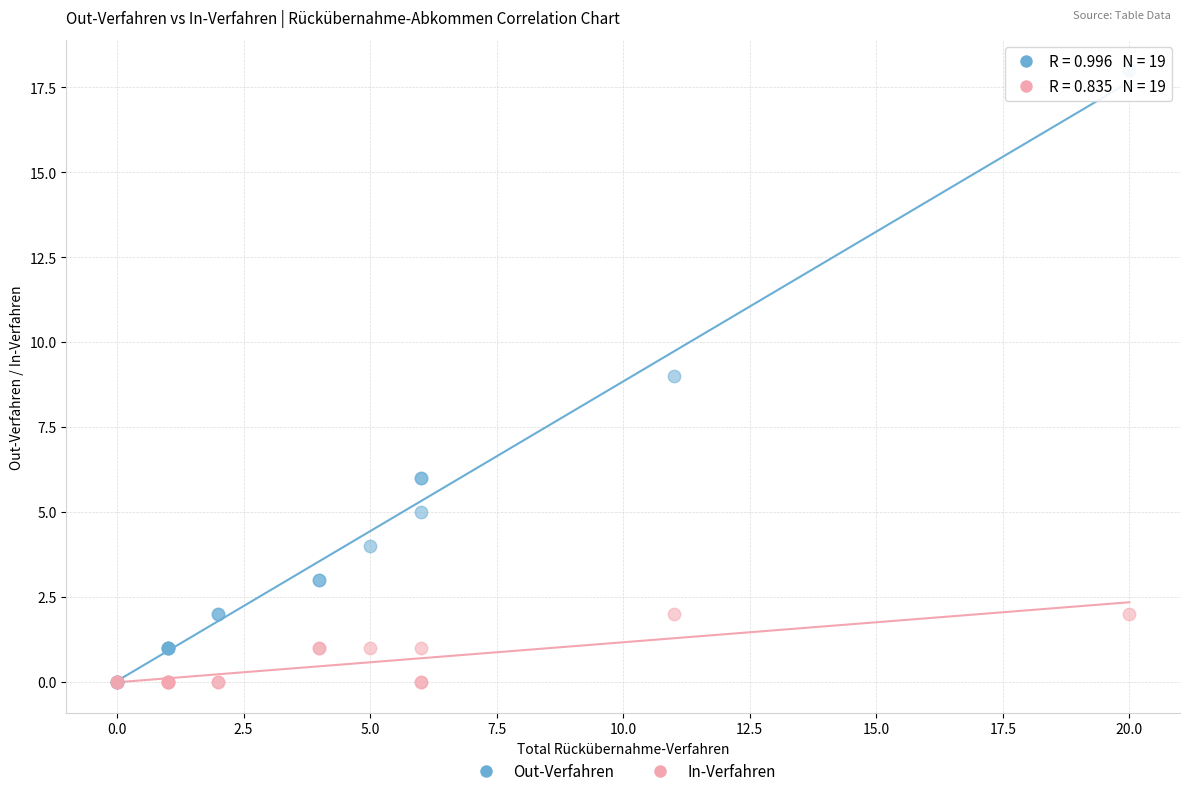

What are all the series names shown in the legend?

Out-Verfahren, In-Verfahren